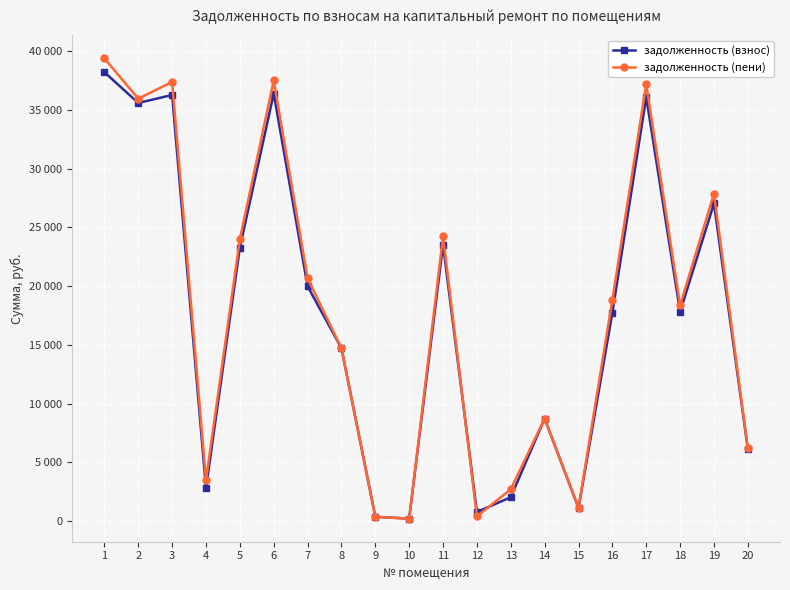

What is the sum of the задолженность (пени) values at 20 and 19?

34031.3